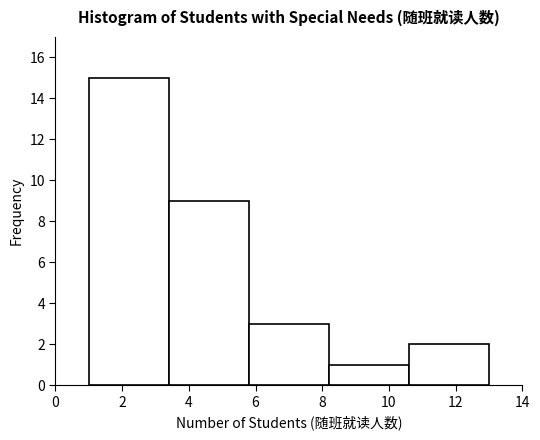

What is the height of the bar covering 8.2 to 10.6 on the x-axis? The values are not printed on the chart, so give them approximately, as read against the axis.

1